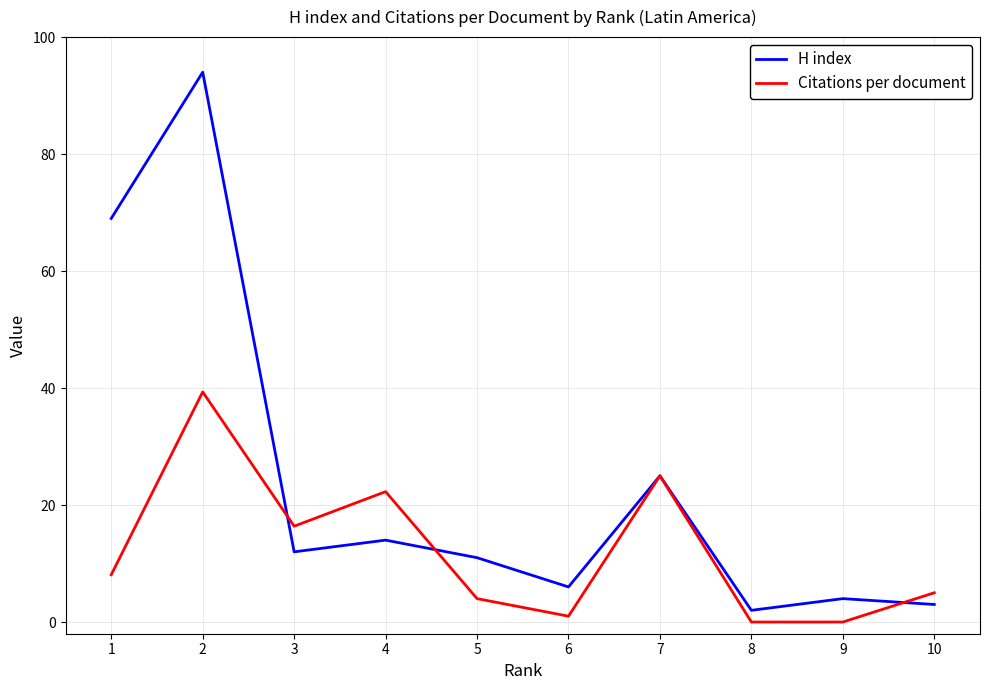

Count the number of categories in the chart.

10